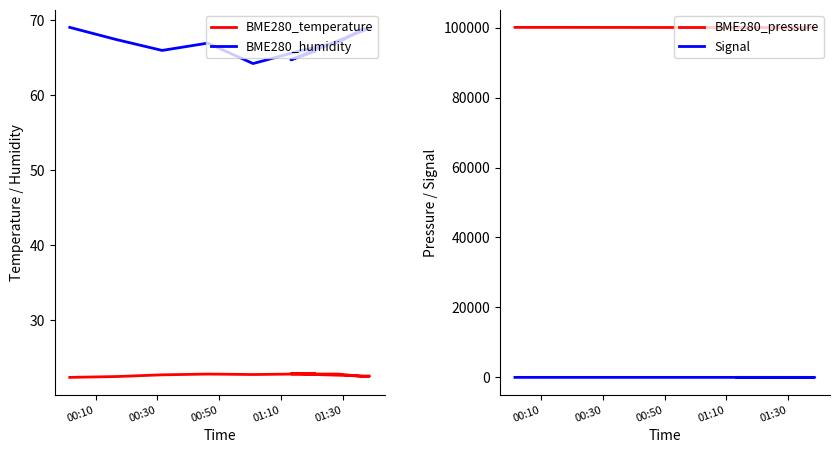

The BME280_pressure series shows 148354.2 at 6. True or false?

False